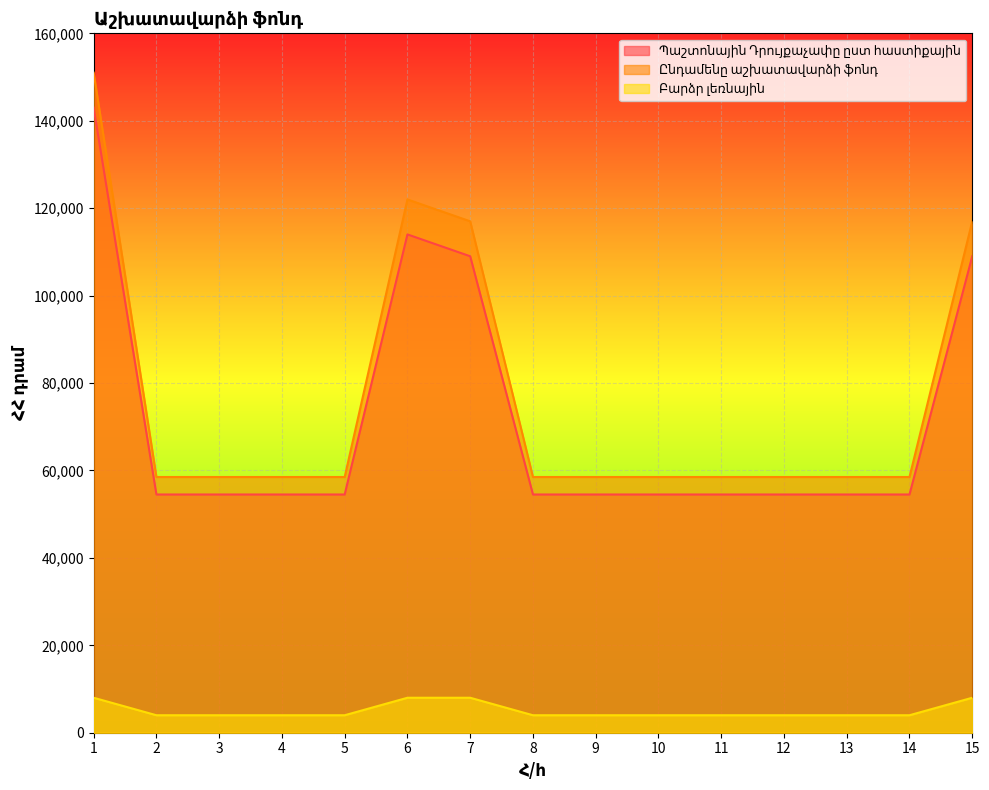

Reading left to right, what are all the values shown in this chart?

Պաշտոնային Դրույքաչափը ըստ հաստիքային: 1=143000	2=54500	3=54500	4=54500	5=54500	6=114000	7=109000	8=54500	9=54500	10=54500	11=54500	12=54500	13=54500	14=54500	15=109000
Ընդամենը աշխատավարձի ֆոնդ: 1=151000	2=58500	3=58500	4=58500	5=58500	6=122000	7=117000	8=58500	9=58500	10=58500	11=58500	12=58500	13=58500	14=58500	15=117000
Բարձր լեռնային: 1=8000	2=4000	3=4000	4=4000	5=4000	6=8000	7=8000	8=4000	9=4000	10=4000	11=4000	12=4000	13=4000	14=4000	15=8000